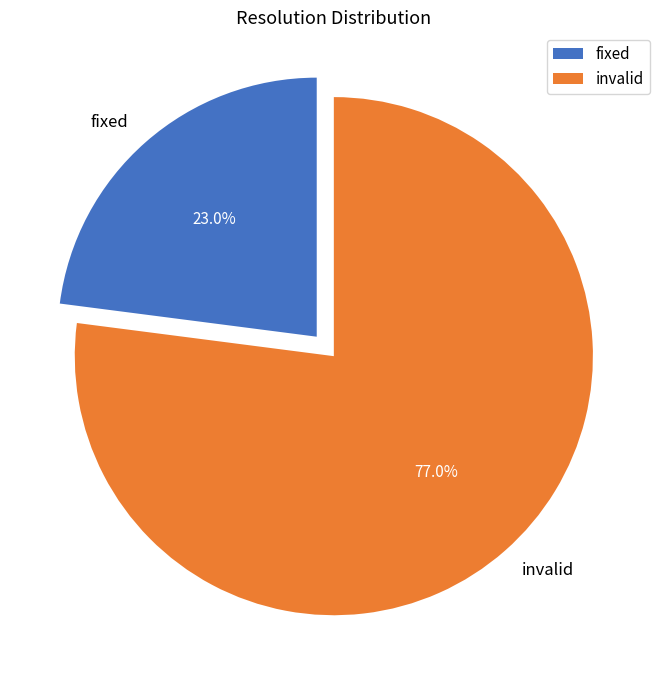

Count the number of slices in the pie.

2